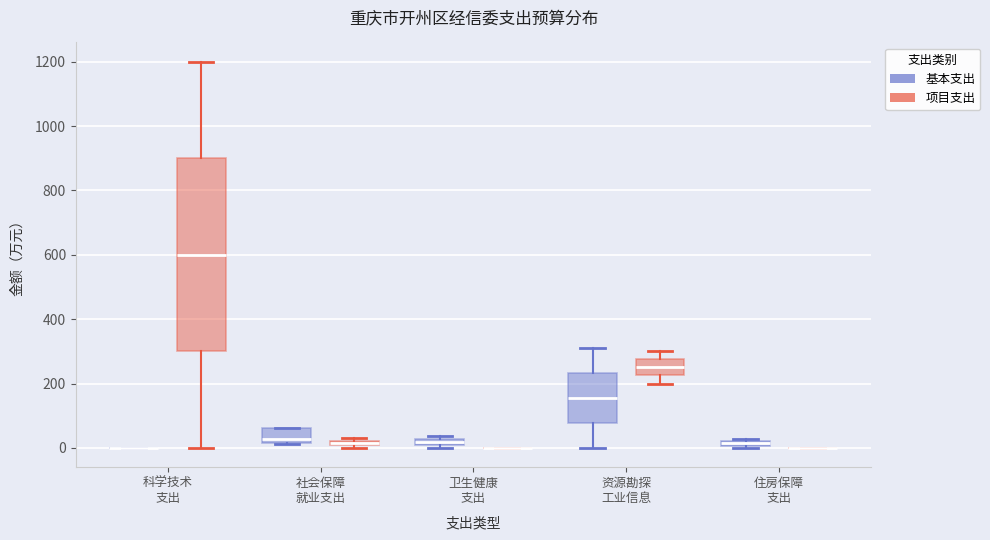

Where is the lower edge of the box for 住房保障 支出 (基本支出) on the y-axis? The values are not printed on the chart, so give them approximately, as read against the axis.

0